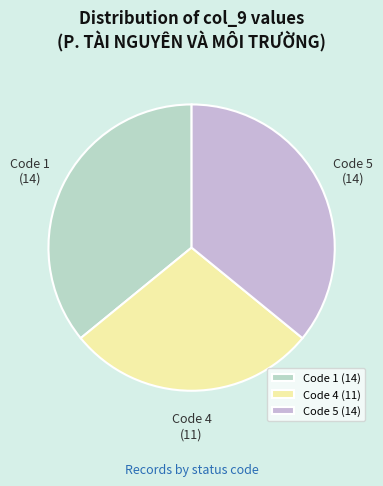

True or false: Code 1 accounts for 29% of the total.

False